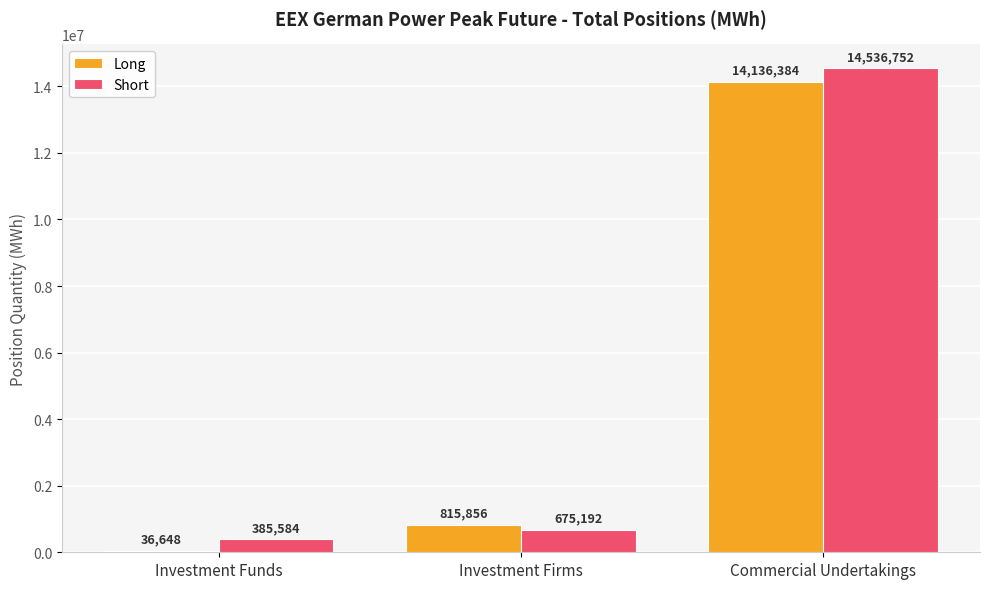

Where is Short nearest to the value 7461168?

Investment Firms